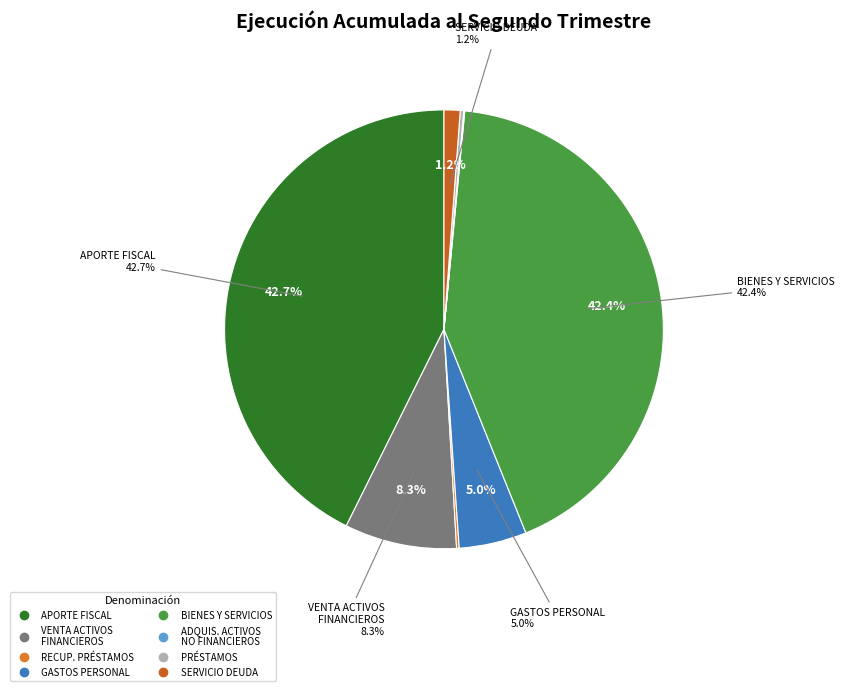

Combined, do VENTA DE ACTIVOS FINANCIEROS and PRÉSTAMOS account for over 50%?

No